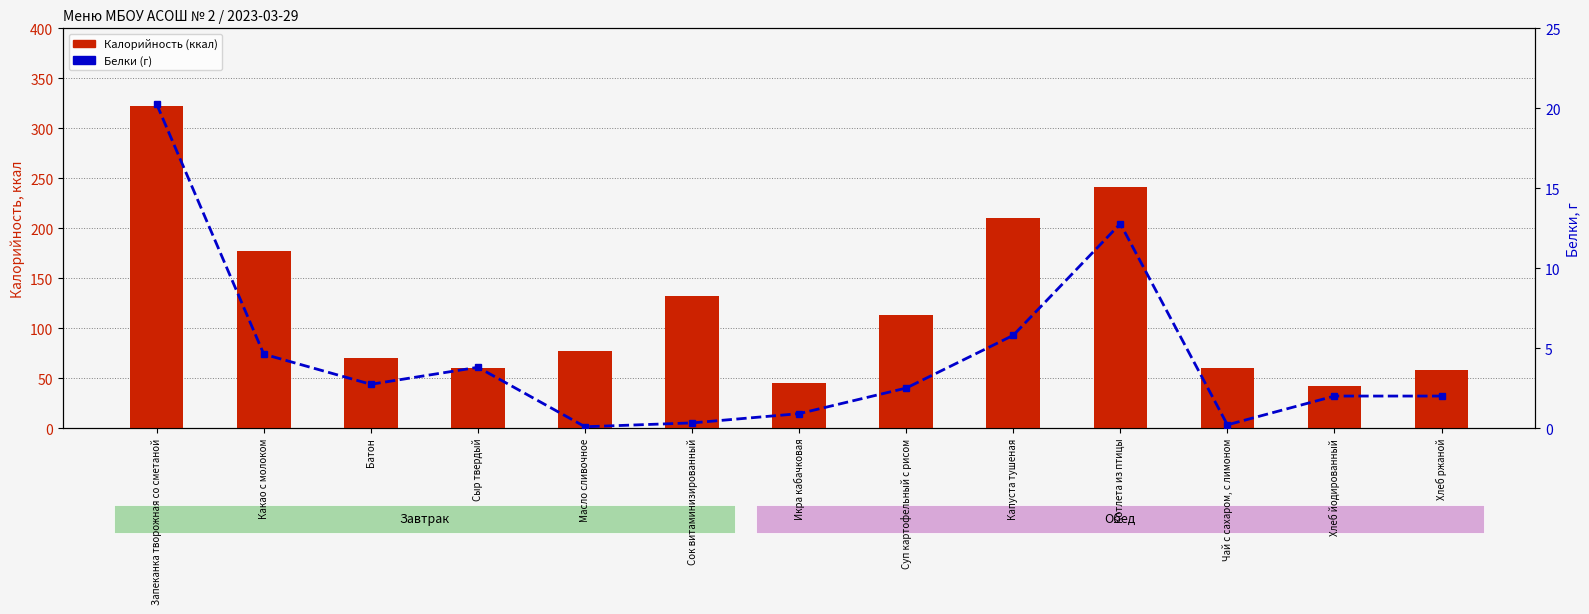

How many data points in Калорийность (ккал) are less than 77?

6